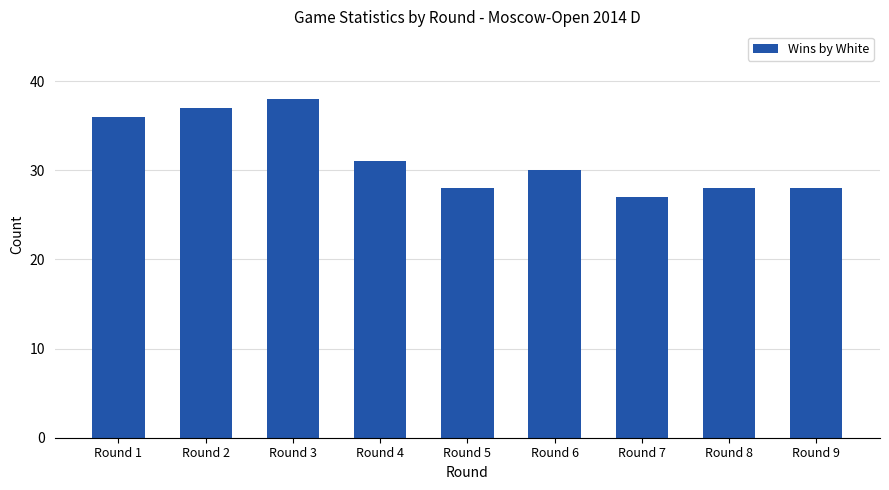

Which has a higher value, Round 5 or Round 7?

Round 5